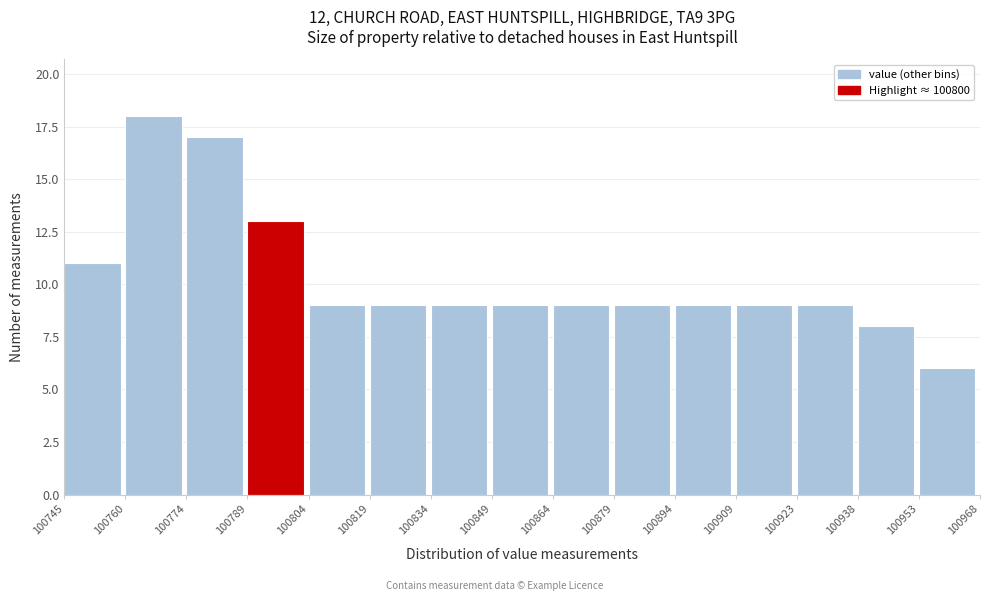

What is the height of the bar covering 100864 to 100879 on the x-axis? The values are not printed on the chart, so give them approximately, as read against the axis.

9